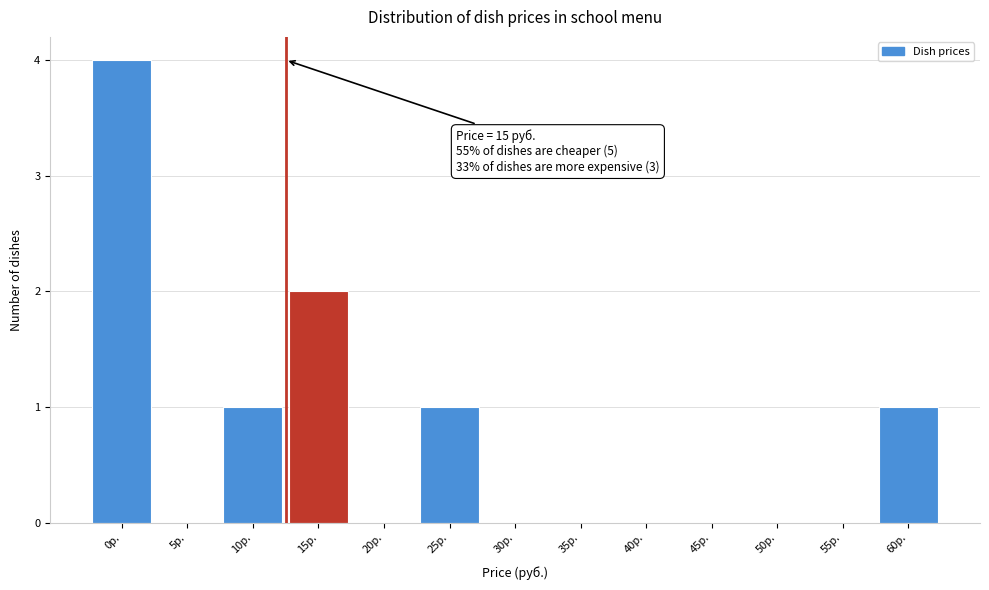

Reading left to right, what are all the values shown in this chart?

0р.=4	5р.=0	10р.=1	15р.=2	20р.=0	25р.=1	30р.=0	35р.=0	40р.=0	45р.=0	50р.=0	55р.=0	60р.=1